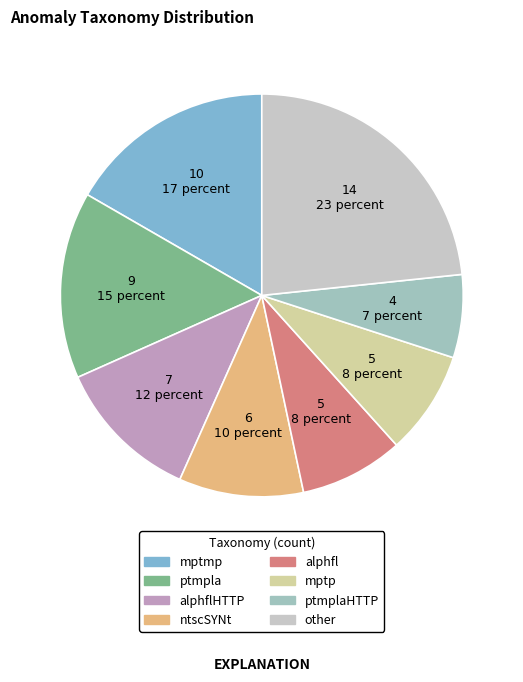

Is the sum of other and ntscSYNt greater than half?

No